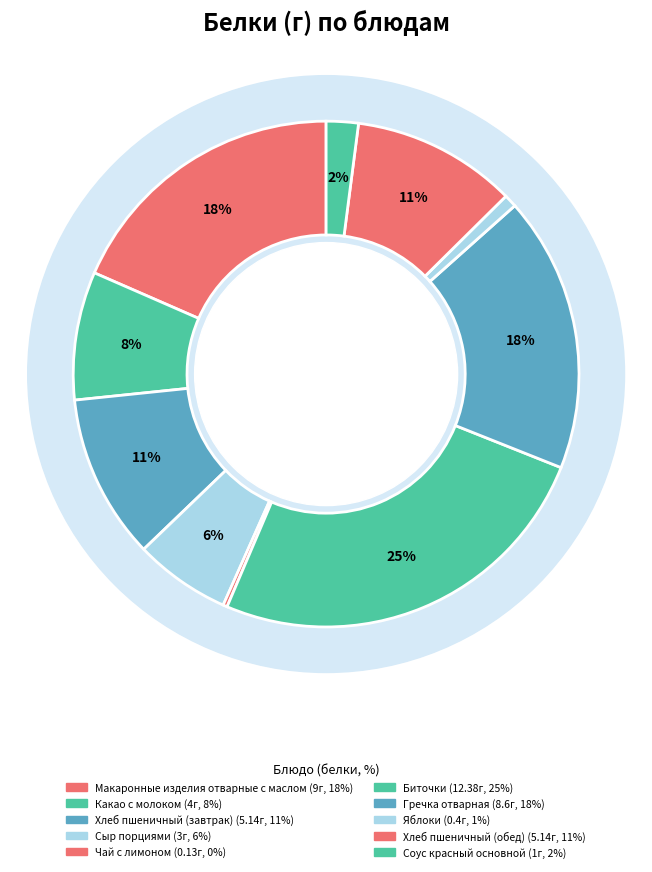

Is Хлеб пшеничный (завтрак) the majority of the pie?

No